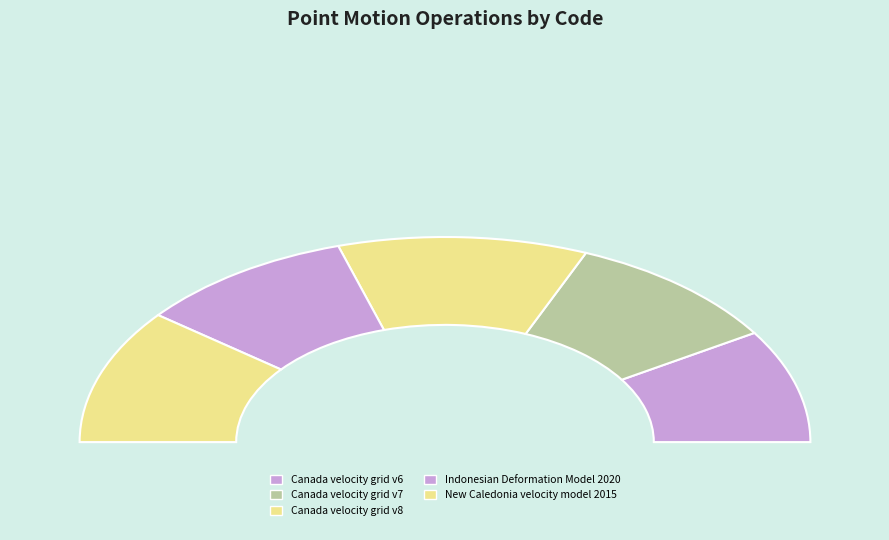

Which slice is the largest?

Canada velocity grid v8